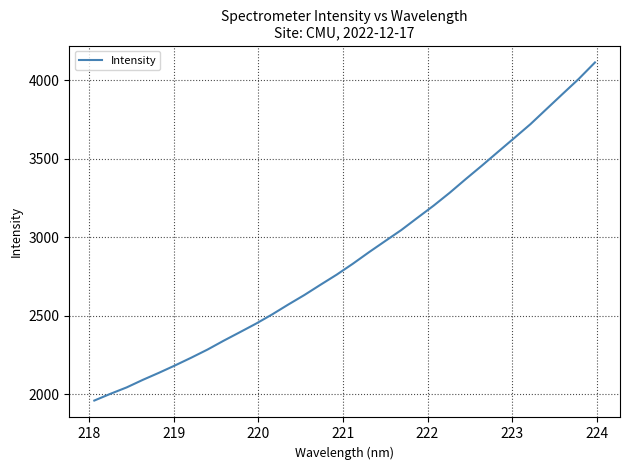

What is the sum of all values?

92279.6